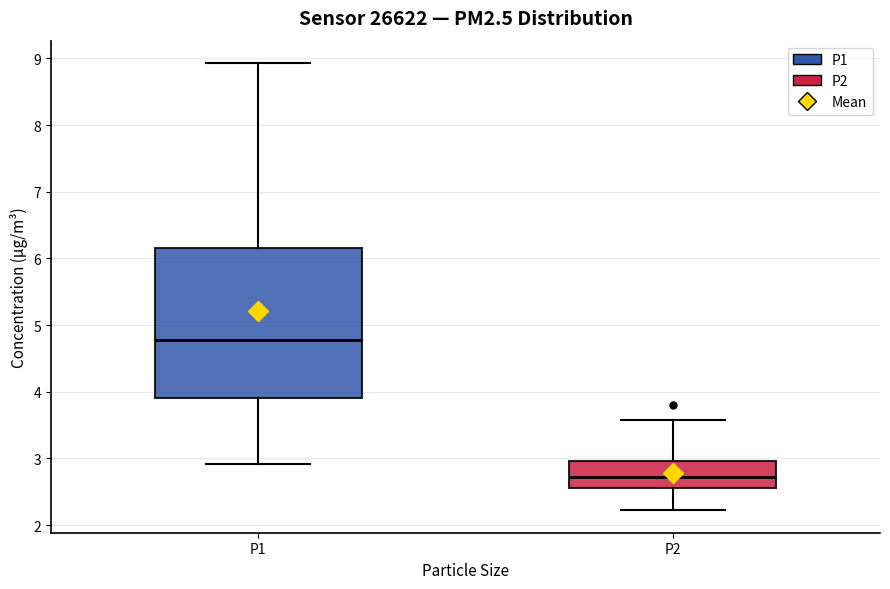

Which box is the tallest, from its lower edge to its upper edge?

P1